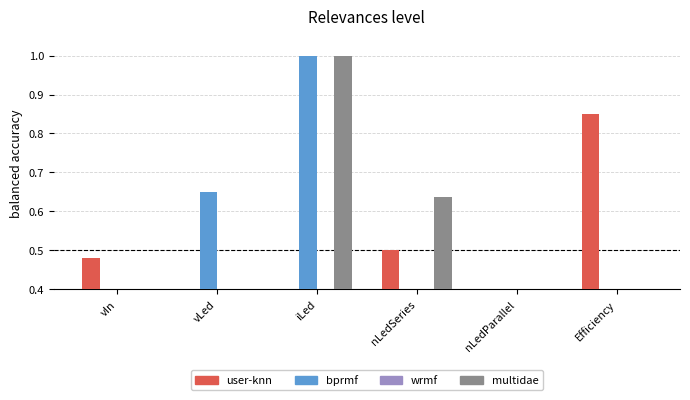

What is the value of the bprmf bar at the 2nd from the left?

0.7